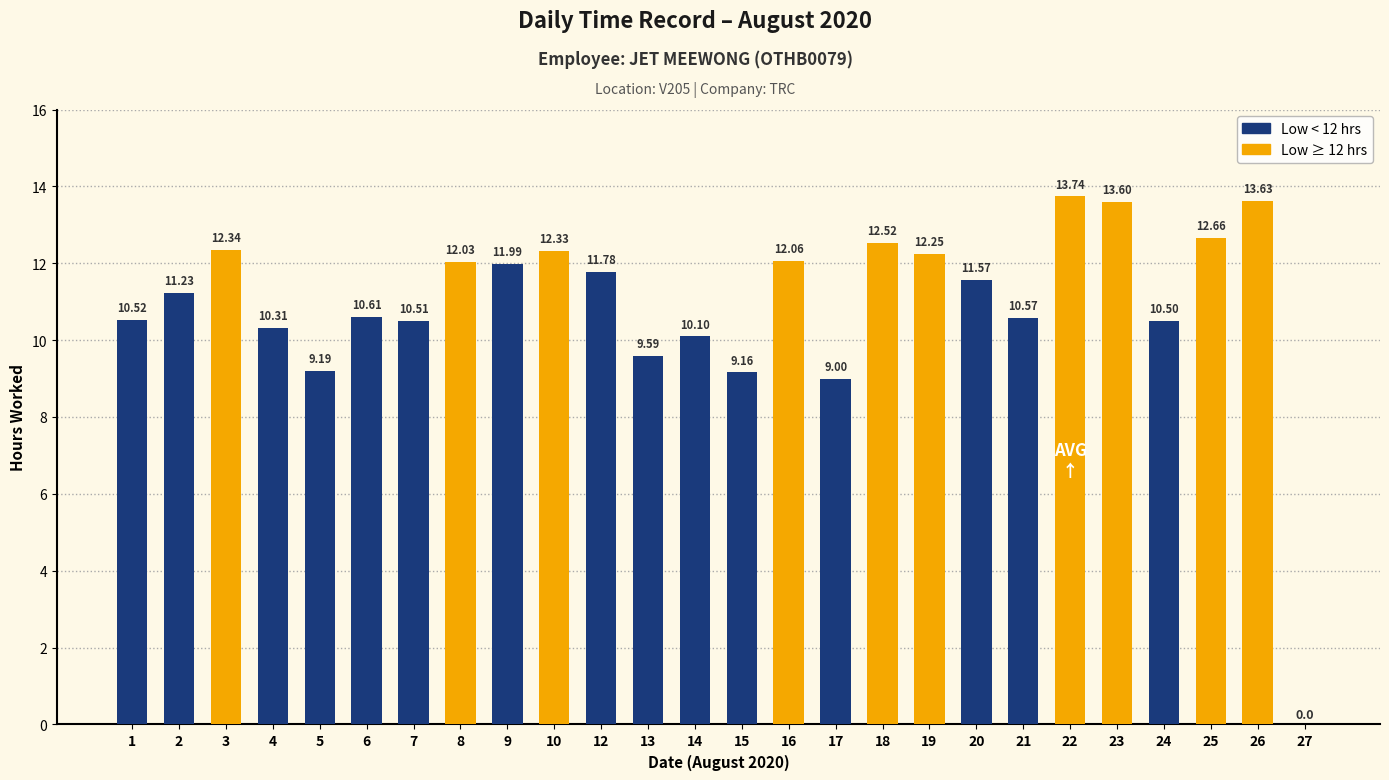

What is the change in value from 2 to 25?

+1.4